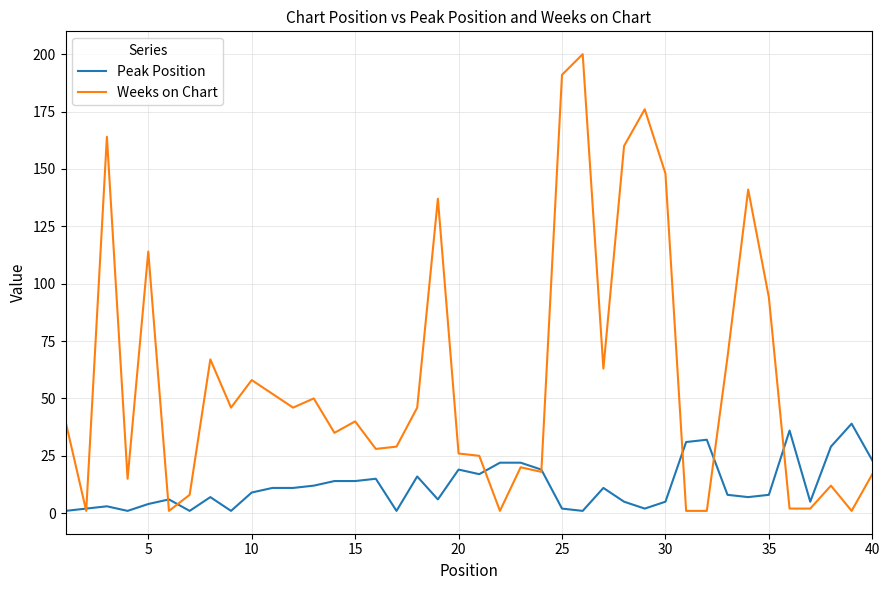

What is the greatest value displayed?

200